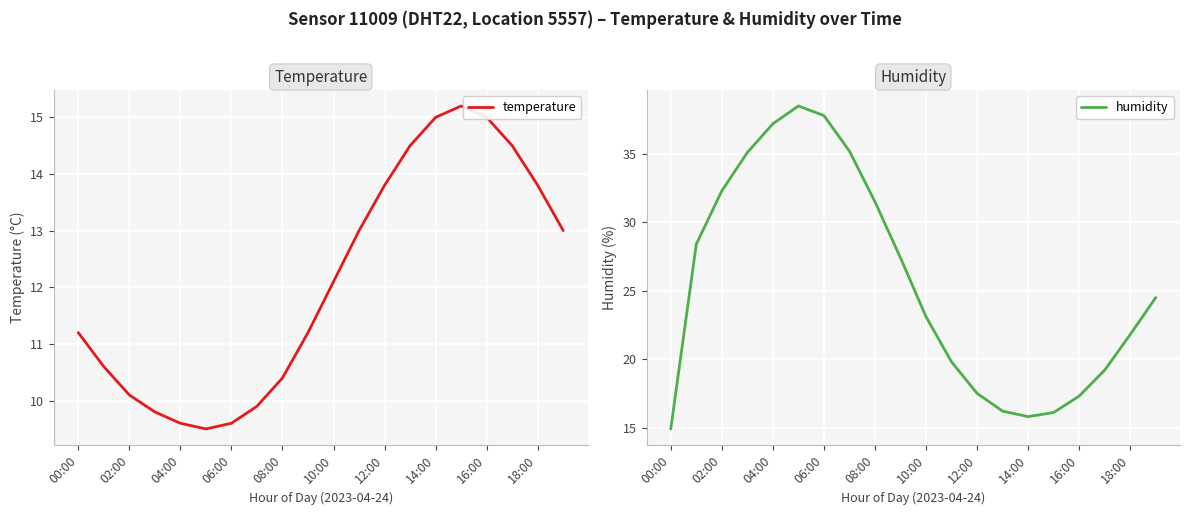

What is the lowest value of the temperature series?

9.5